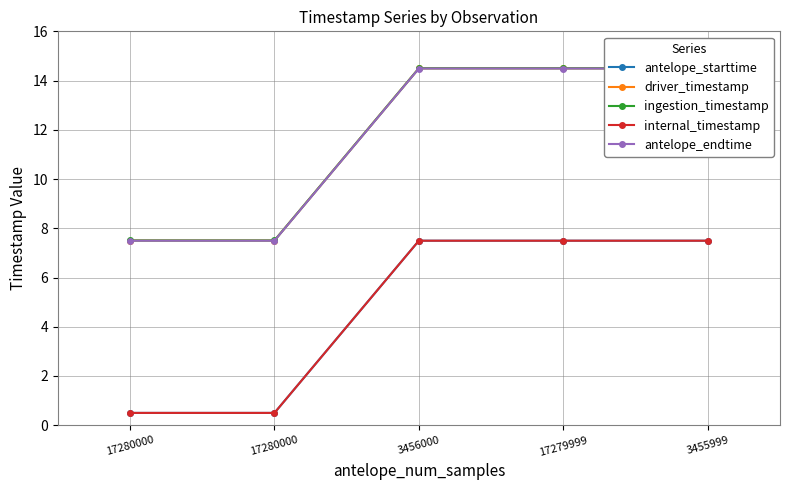

True or false: internal_timestamp has a value of 7.5 at 17279999.

True